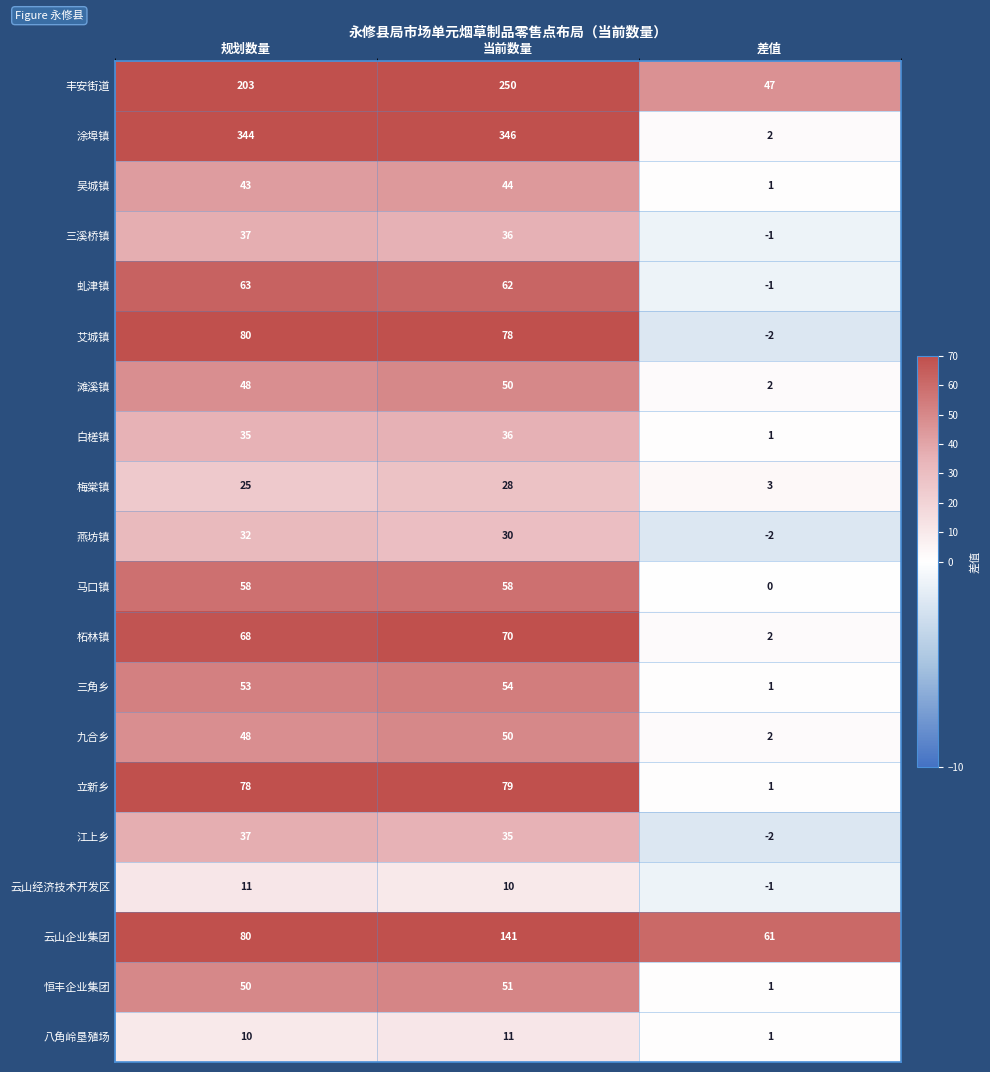

Where is 虬津镇 nearest to the value 31?

当前数量